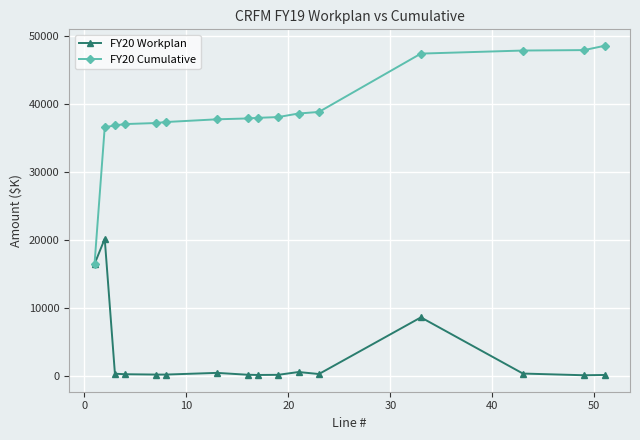

True or false: FY20 Workplan has more than 0 interior local peaks.

True